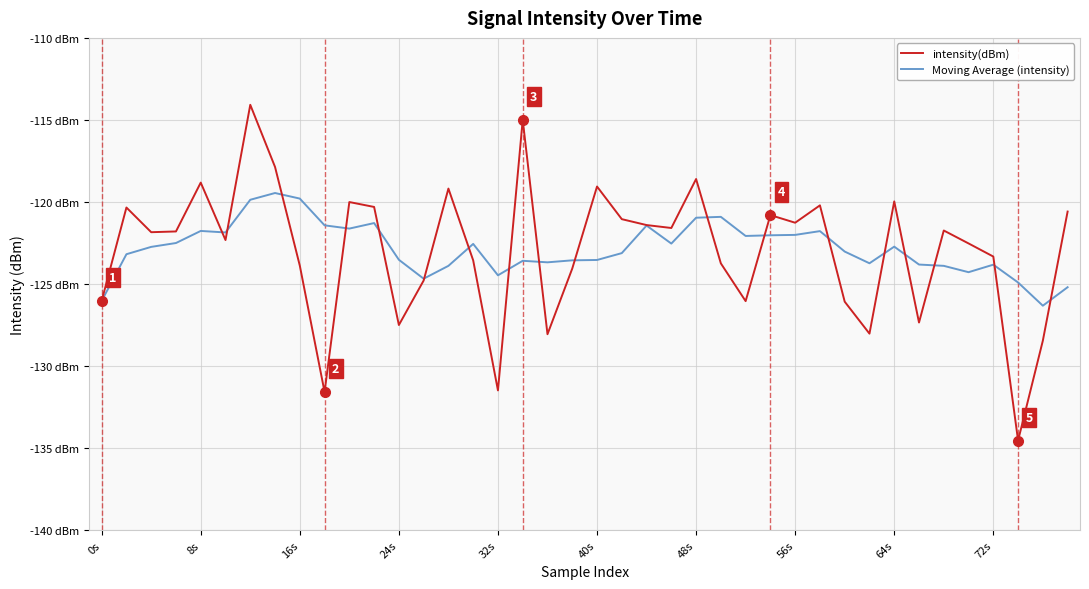

What is the difference between the second highest and second lowest values in the Moving Average (intensity) series?

6.2